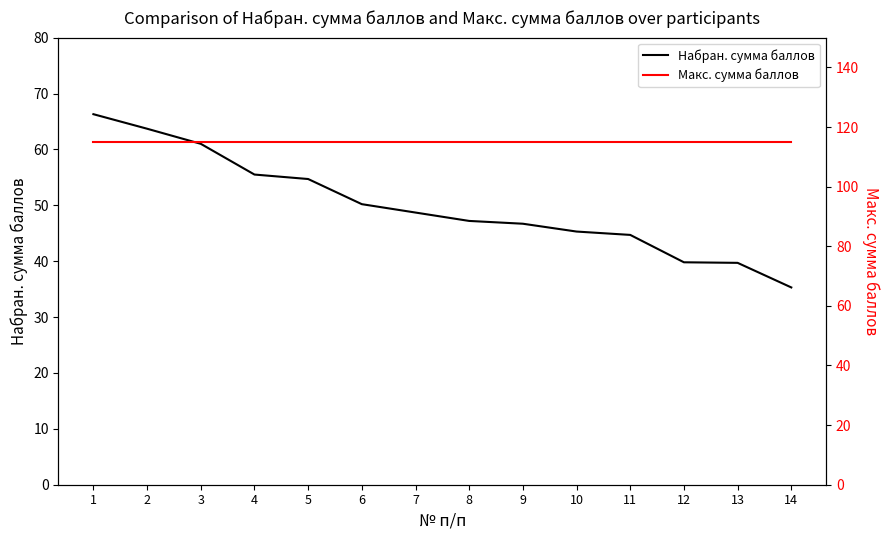

Rank the series at 4 from highest to lowest value.

Макс. сумма баллов, Набран. сумма баллов